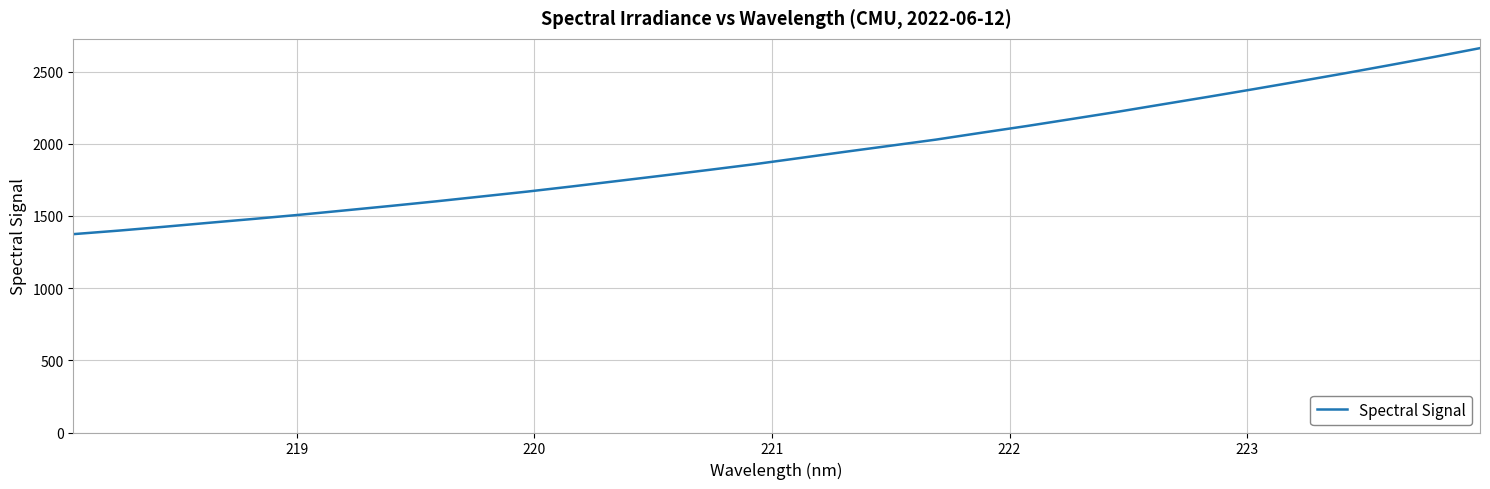

What is the minimum value shown in the chart?

1374.2